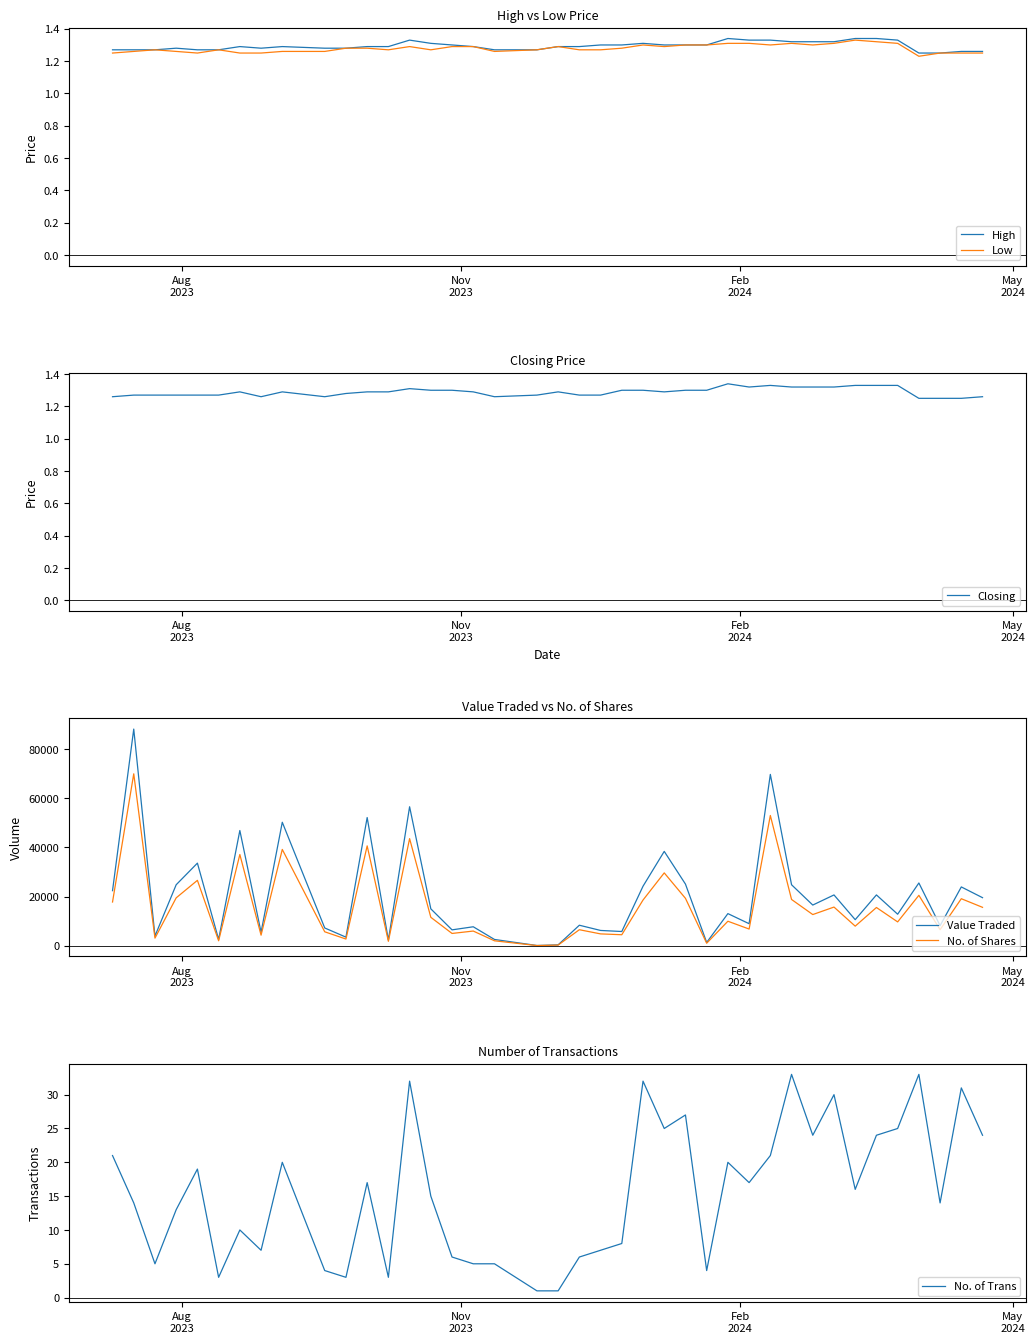

List the series in order of their peak value, lowest first.

Low, High, Closing, No. of Trans, No. of Shares, Value Traded